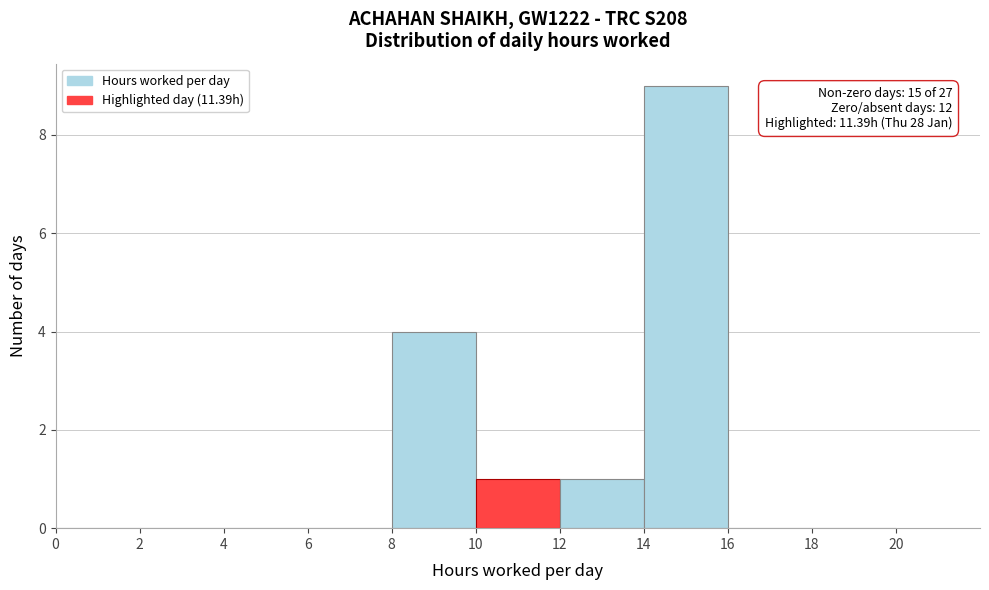

Which range on the x-axis has the tallest bar?

14 to 16